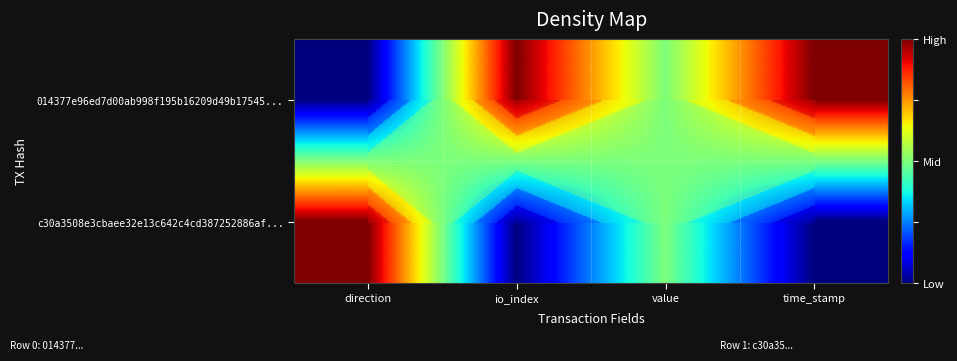

List the series in order of their peak value, lowest first.

014377e96ed7d00ab998f195b16209d49b17545..., c30a3508e3cbaee32e13c642c4cd387252886af...